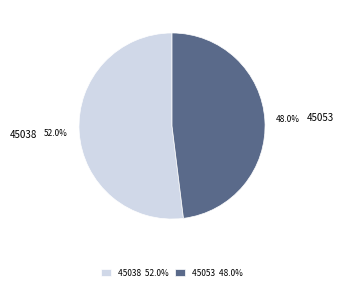

What is the ratio of the value at 45053 to the value at 45038?

0.9